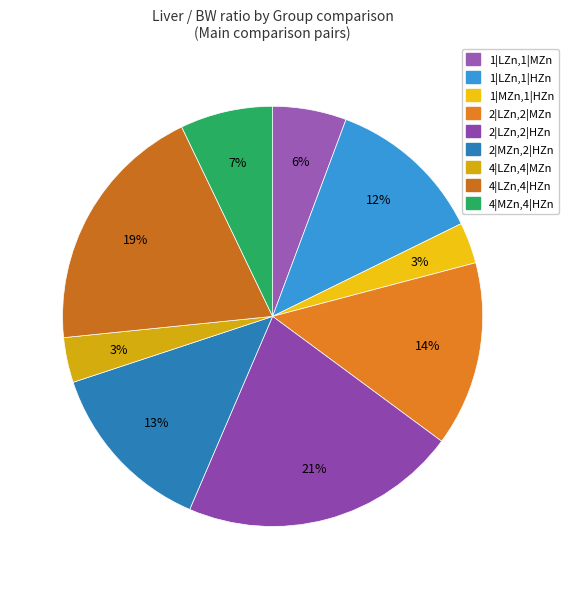

Count the number of slices in the pie.

9